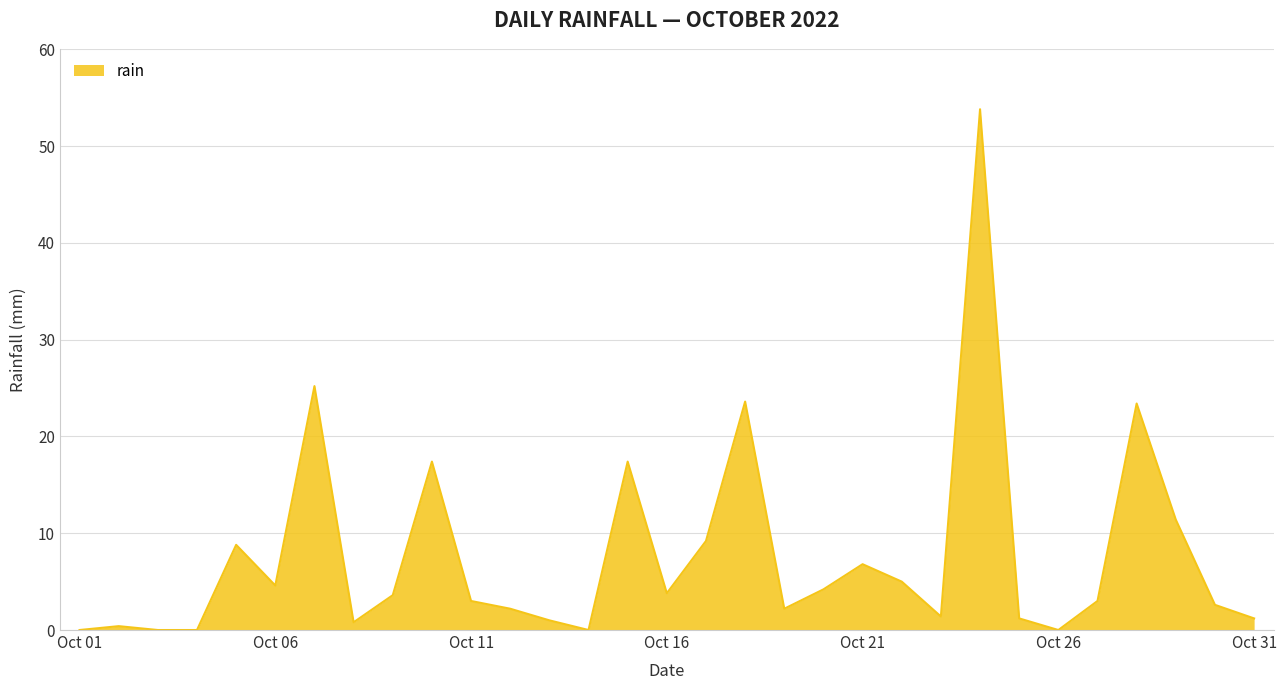

What is the greatest value displayed?

53.8